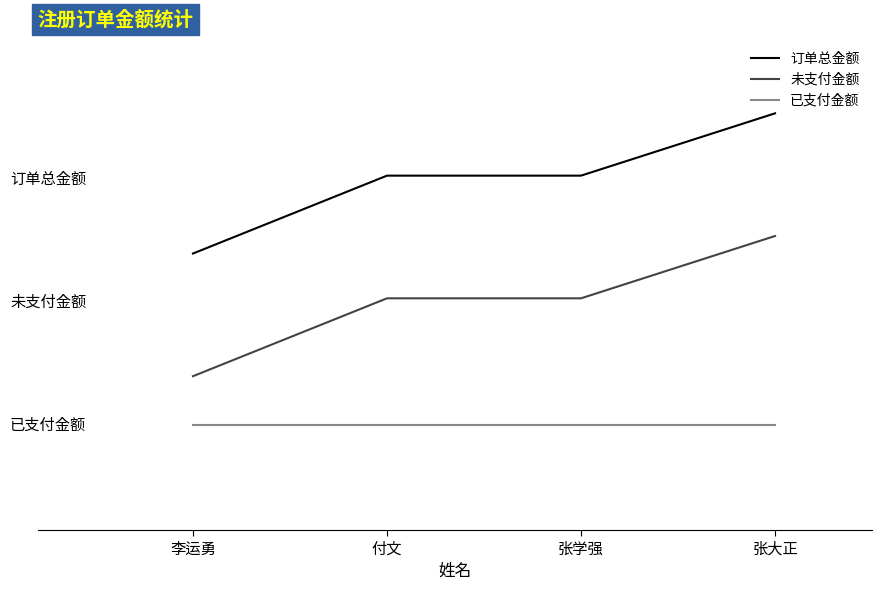

Is this an area chart (filled region under the line)?

No